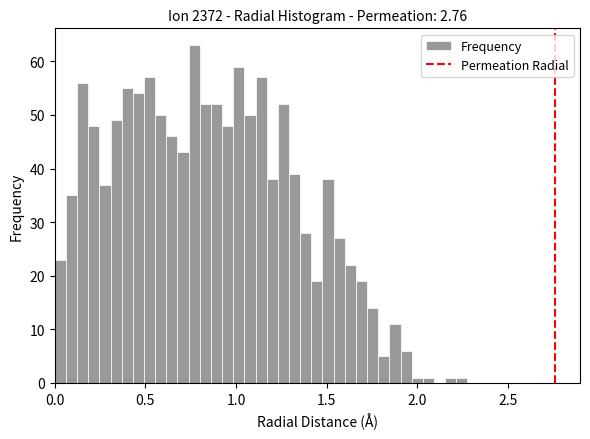

Read against the x-axis, roughly where is the centre of the tallest bar?

0.75